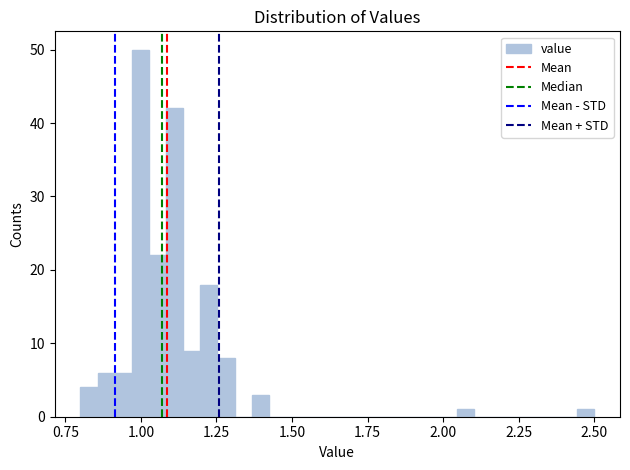

Around what value on the x-axis is the tallest bar? Give the approximate position of its centre, as read against the axis.

1.00